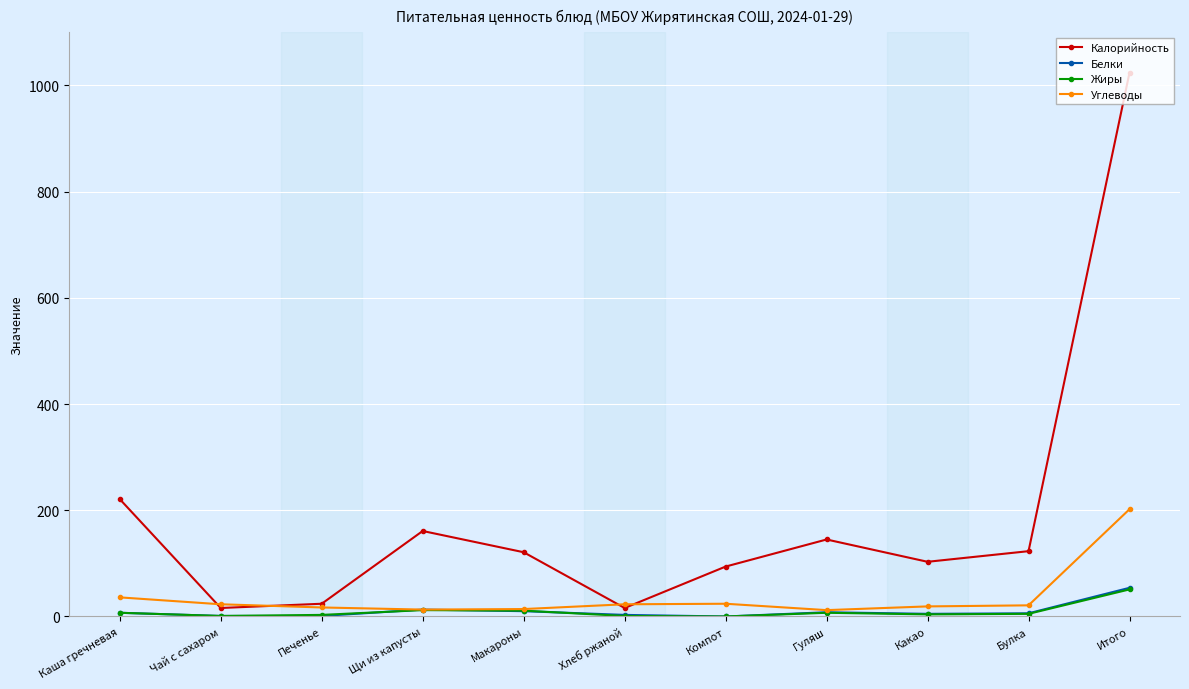

In Углеводы, how many points are lower than both neighbors (excluding endpoints)?

2